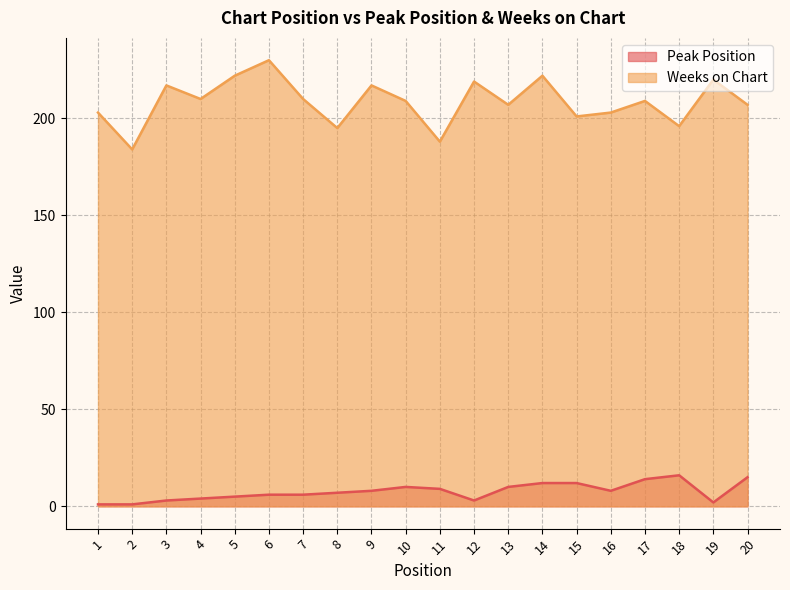

The Peak Position series shows 10 at 13. True or false?

True